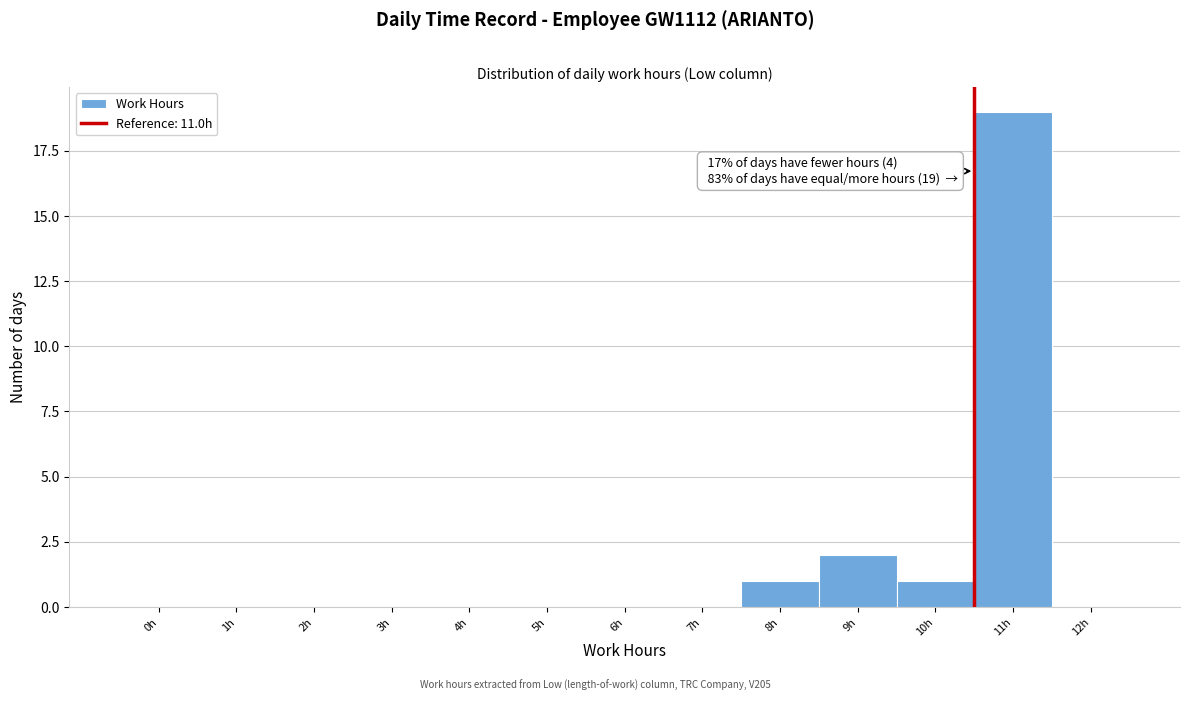

Reading left to right, what are all the values shown in this chart?

0h=0	1h=0	2h=0	3h=0	4h=0	5h=0	6h=0	7h=0	8h=1	9h=2	10h=1	11h=19	12h=0